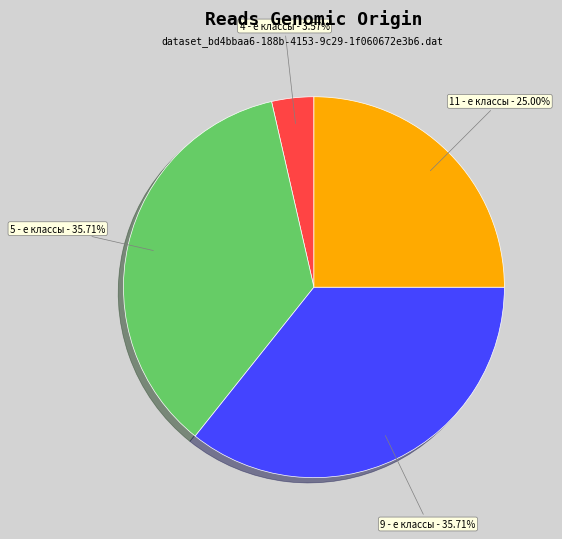

Between 4 - е классы and 5 - е классы, which is larger?

5 - е классы